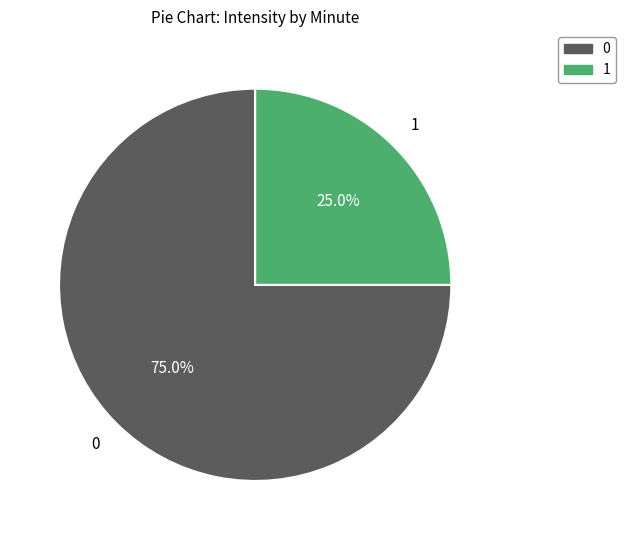

Count the number of slices in the pie.

2